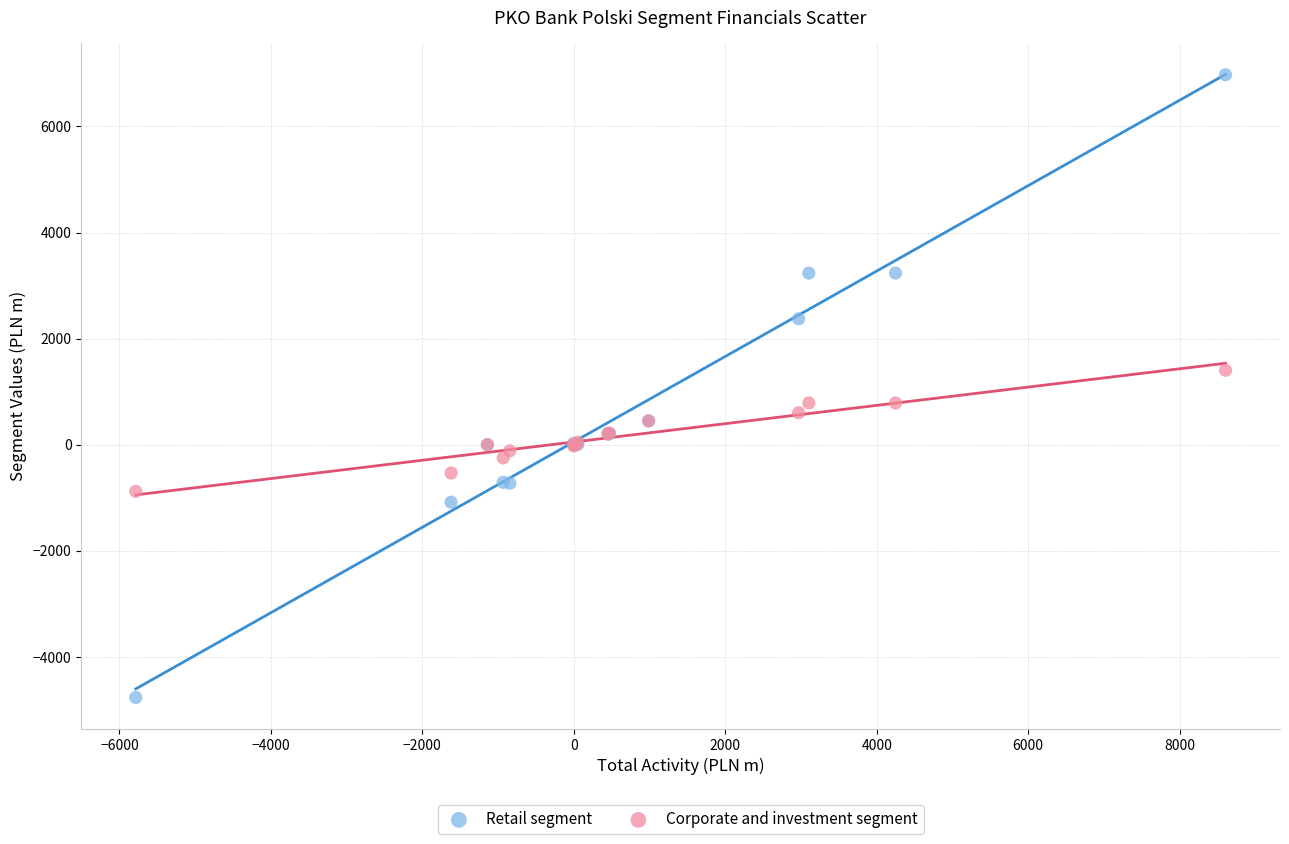

Which series reaches the maximum Y coordinate?

Retail segment